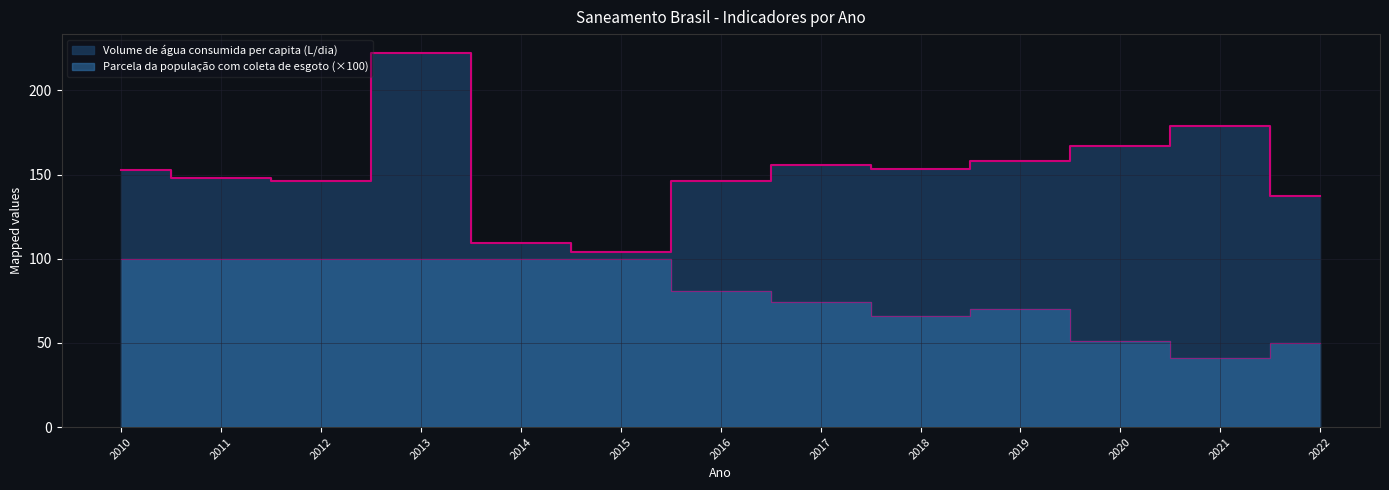

Reading right to left, transcribe all the data shown in this chart.

Volume de água consumida per capita (L/dia): 2022=137.4	2021=178.7	2020=166.8	2019=157.7	2018=153.3	2017=155.8	2016=145.9	2015=104.0	2014=109.4	2013=222.3	2012=146.1	2011=148.2	2010=152.6
Parcela da população com coleta de esgoto: 2022=49.7	2021=40.8	2020=51.1	2019=70.4	2018=65.9	2017=74.3	2016=80.7	2015=100.0	2014=100.0	2013=100.0	2012=100.0	2011=100.0	2010=100.0